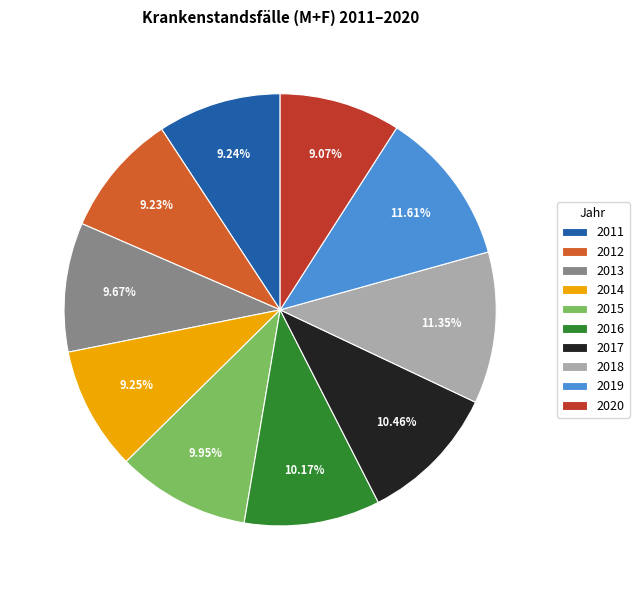

To the nearest percent, what portion does 2013 represent?

10%